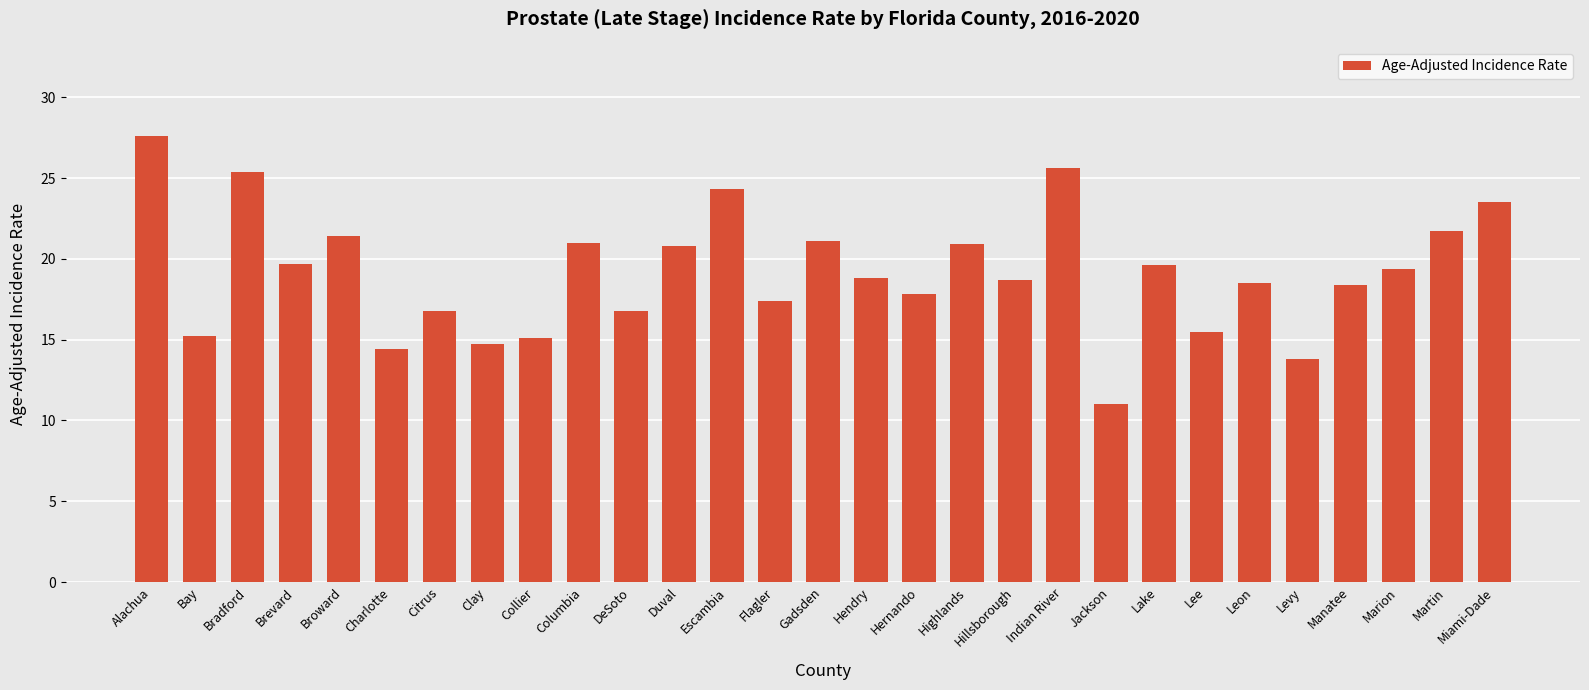

What is the approximate value at Hillsborough?

18.7